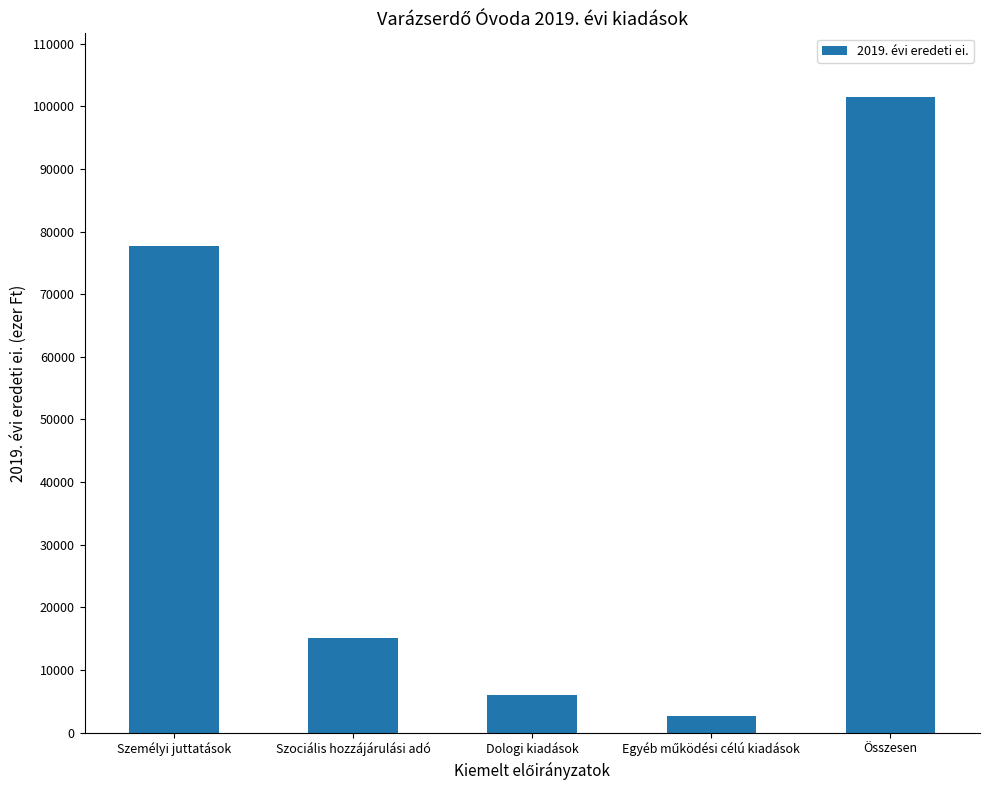

Reading right to left, extract all data points from this chart.

101502.7	2670.0	6039.5	15078.0	77715.2